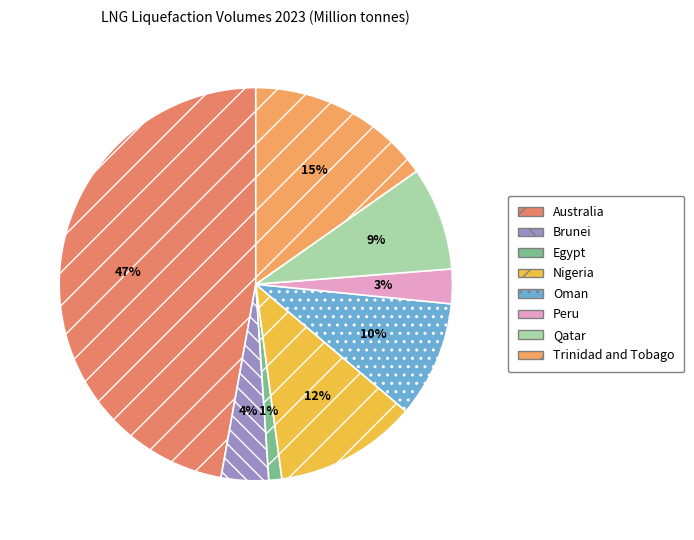

To the nearest percent, what is the difference between the Brunei and Australia slice percentages?

43%